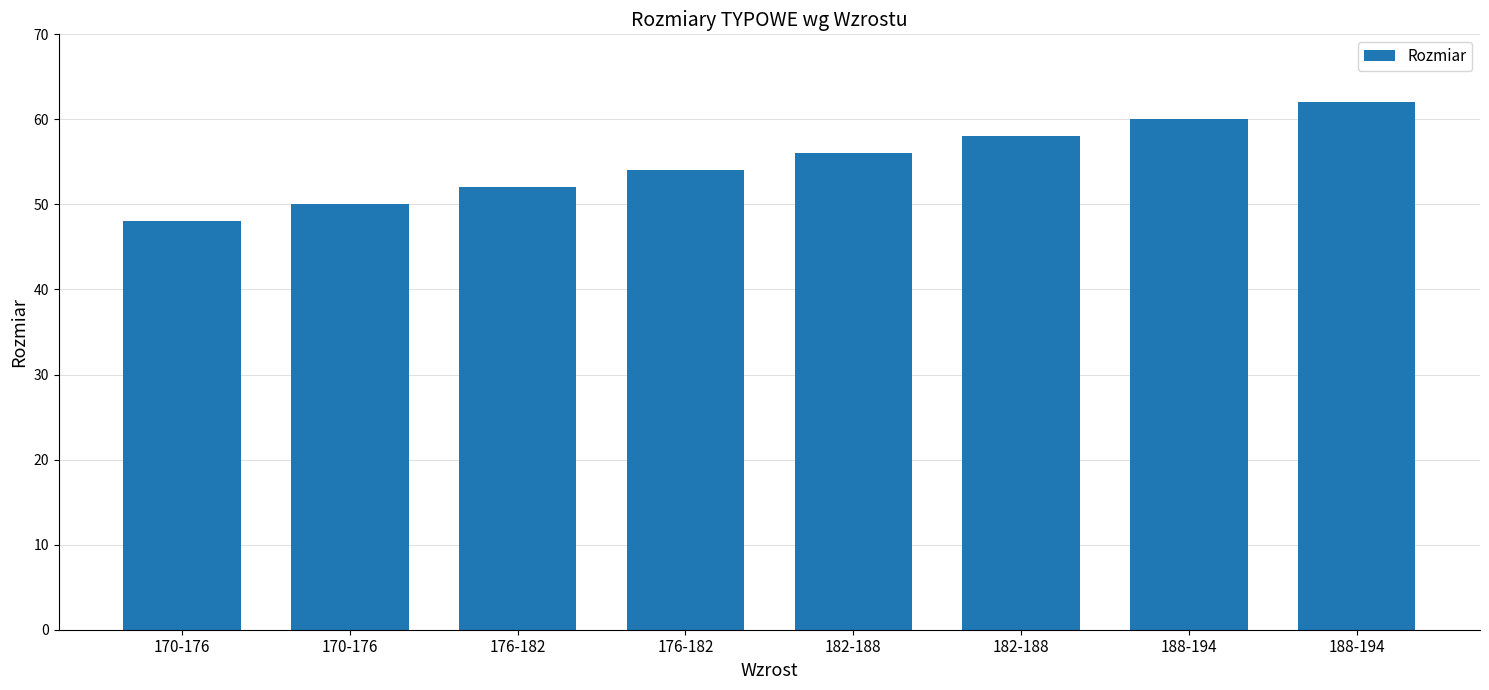

How many values are below 56?

4